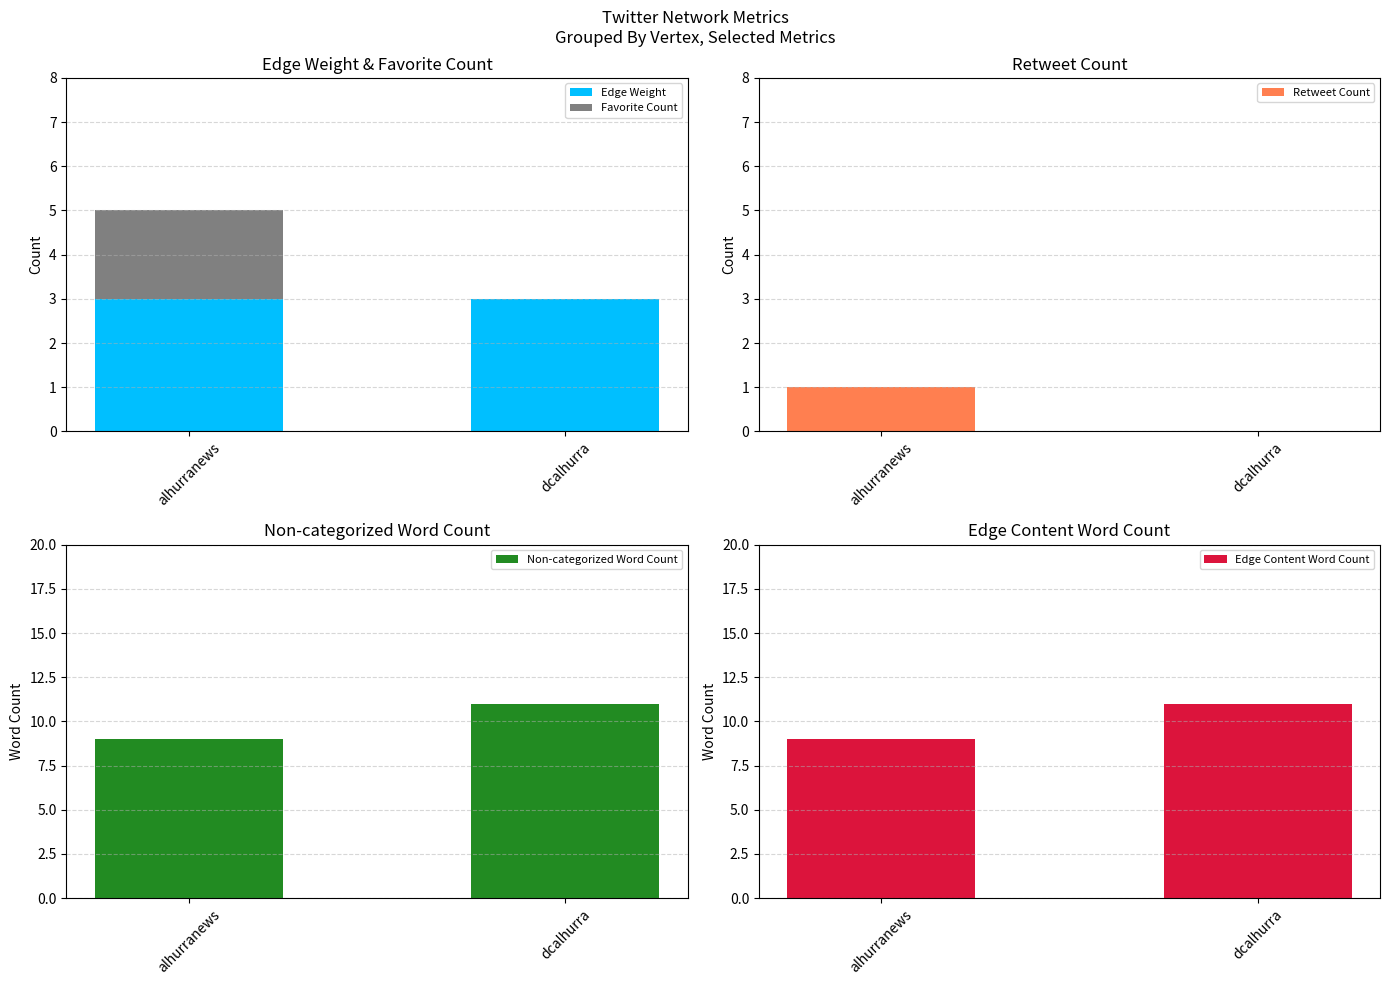

What are all the series names shown in the legend?

Edge Weight, Favorite Count, Retweet Count, Non-categorized Word Count, Edge Content Word Count